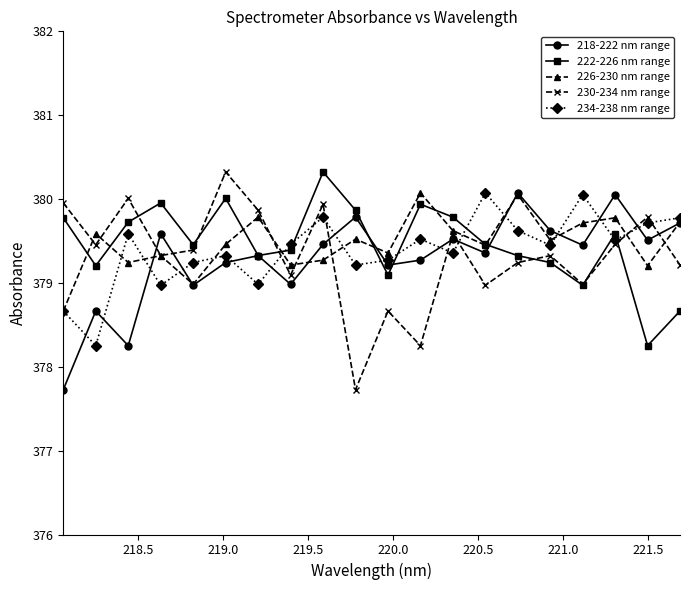

What is the minimum value shown in the chart?

377.7